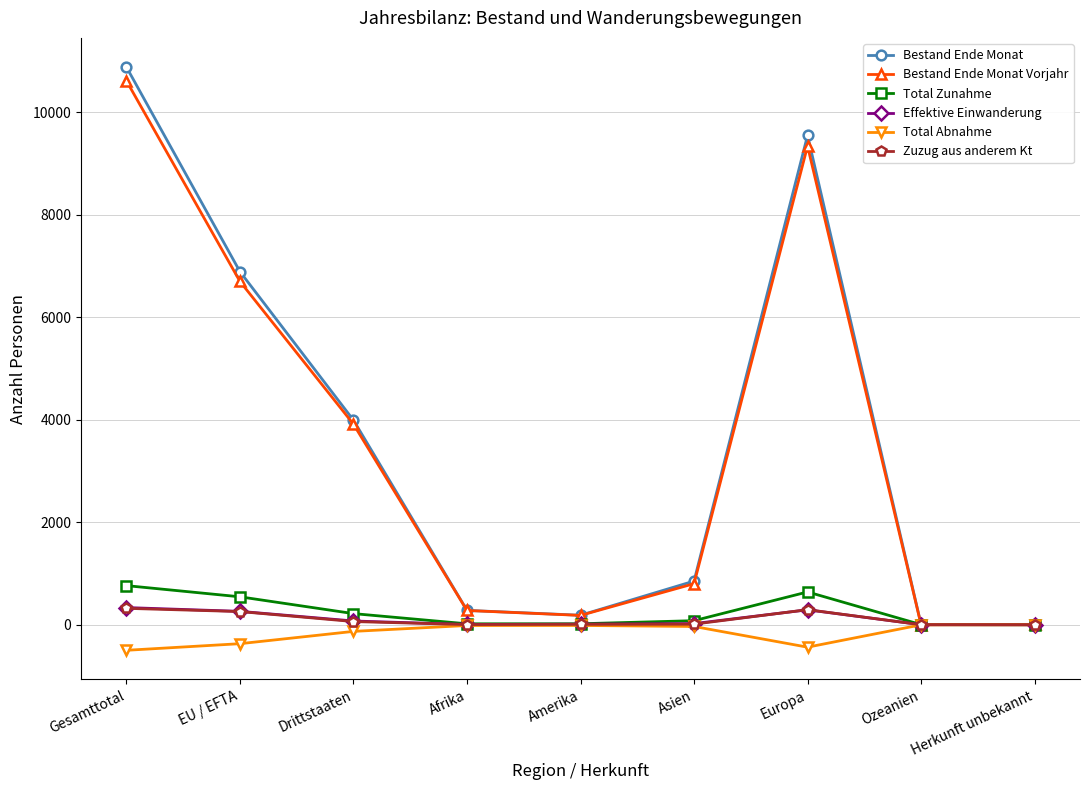

What is the label of the 9th point from the left?

Herkunft unbekannt